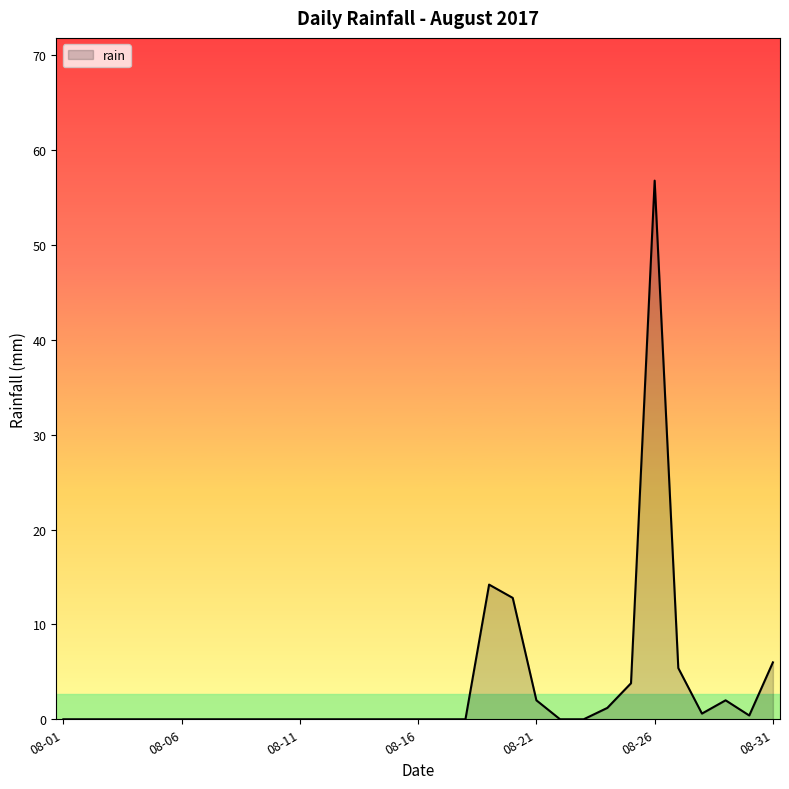

What is the difference between the maximum and minimum values?

56.8